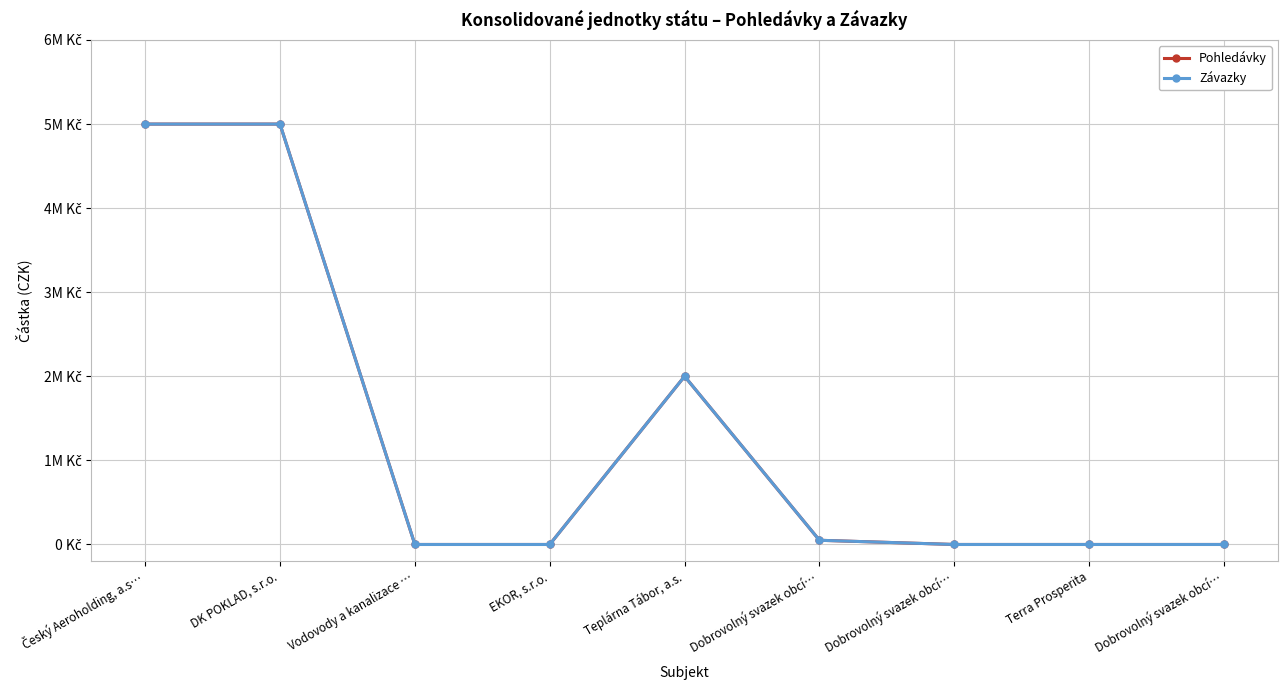

True or false: Pohledávky and Závazky cross at least once.

False